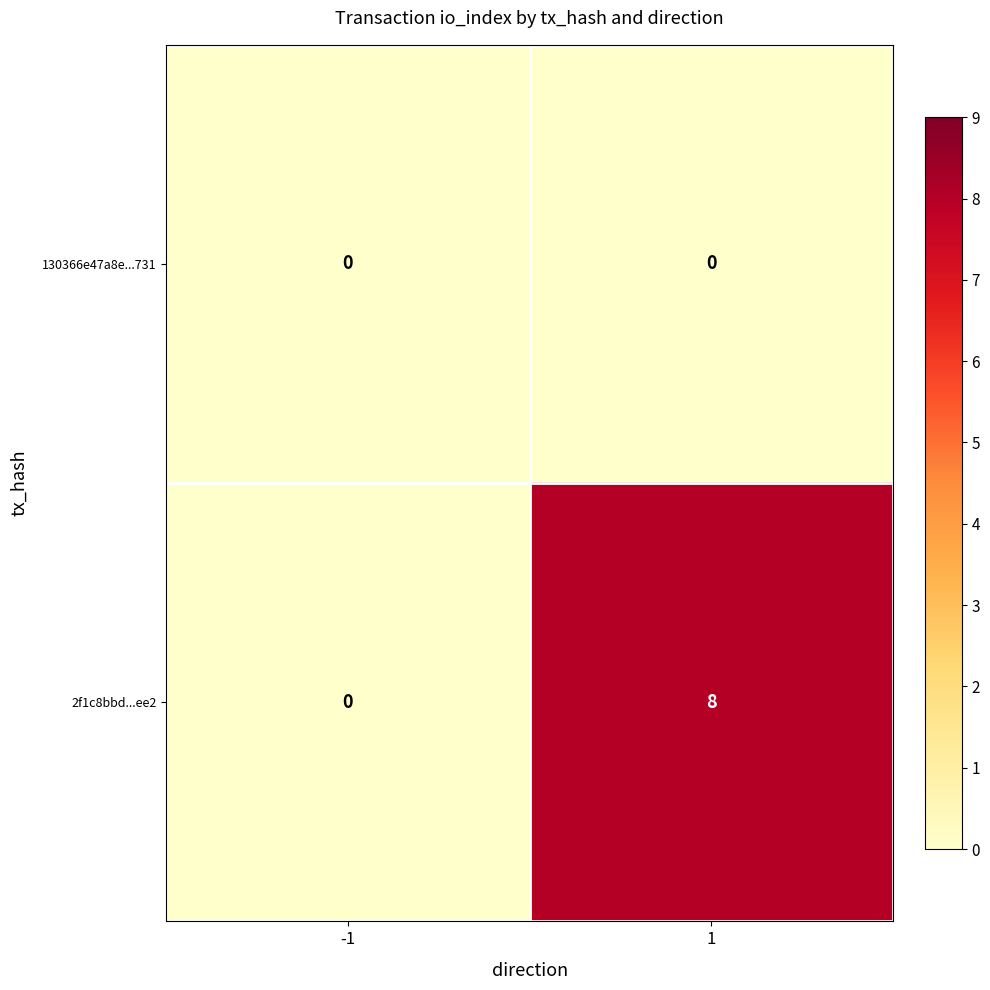

How many distinct data groups are displayed?

2